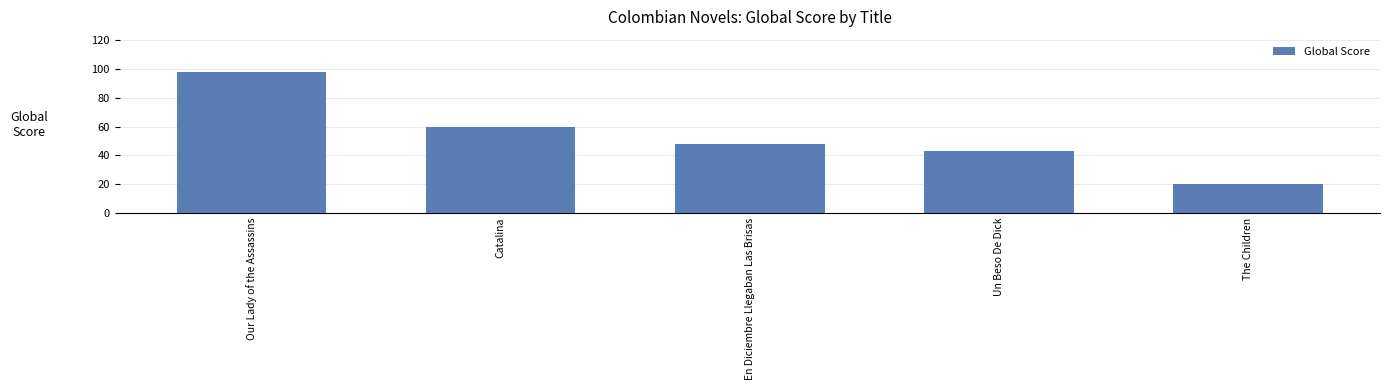

The value at En Diciembre Llegaban Las Brisas is 10. True or false?

False